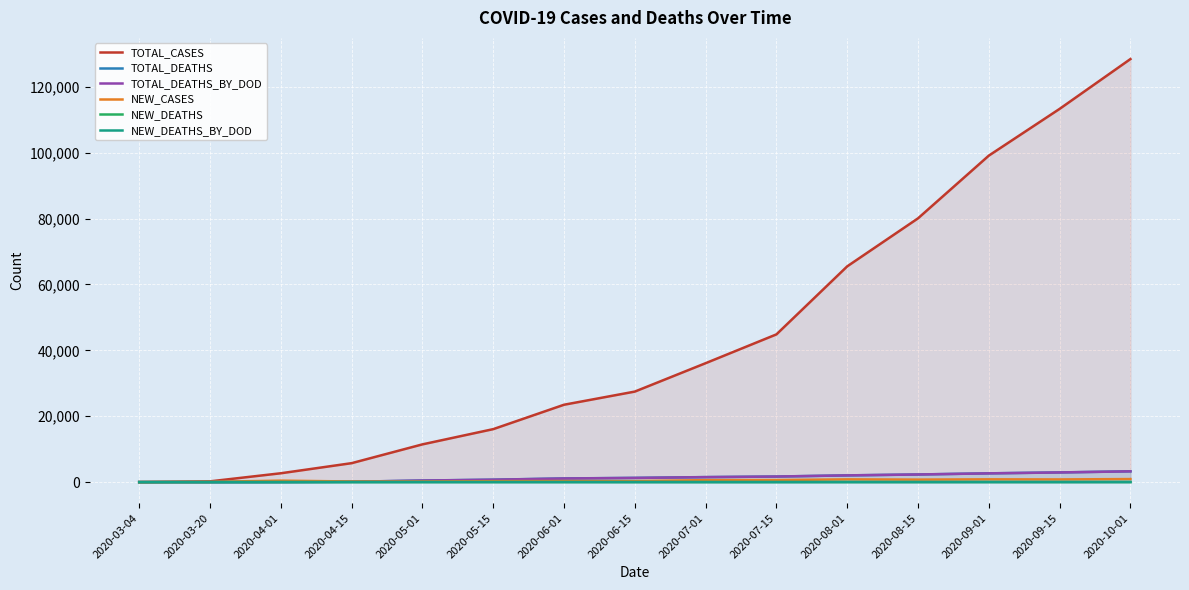

How many interior local peaks does the NEW_DEATHS series have?

3